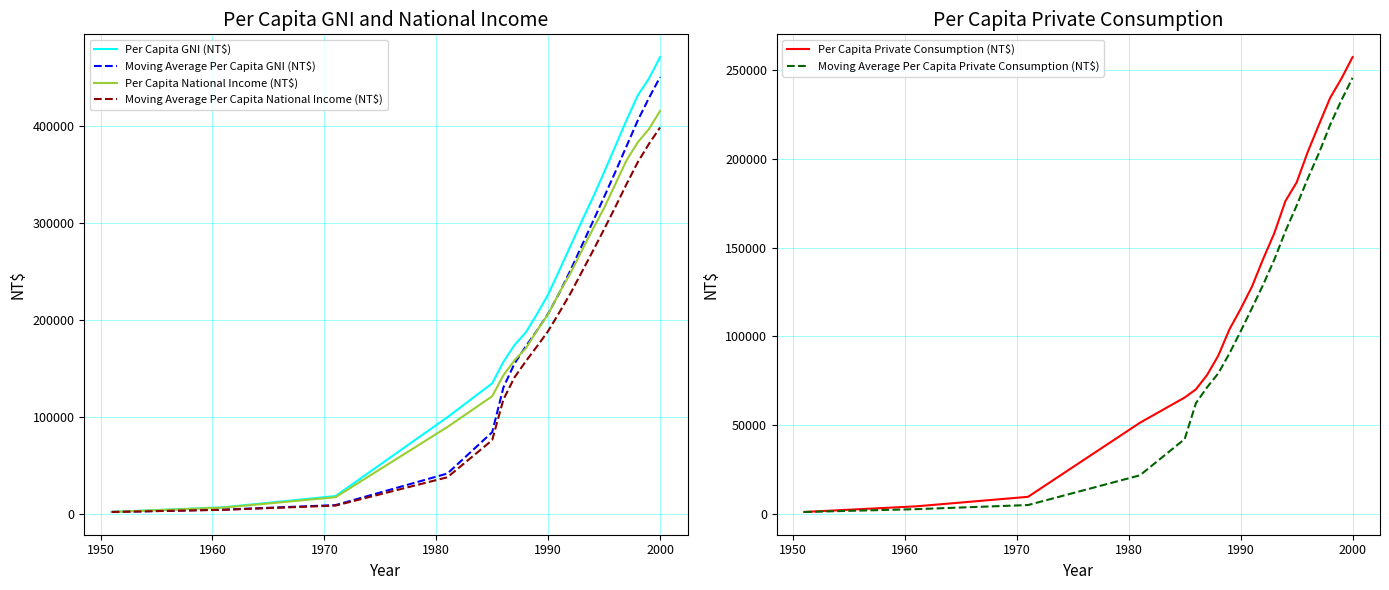

What is the highest value of the Per Capita National Income (NT$) series?

416031.0